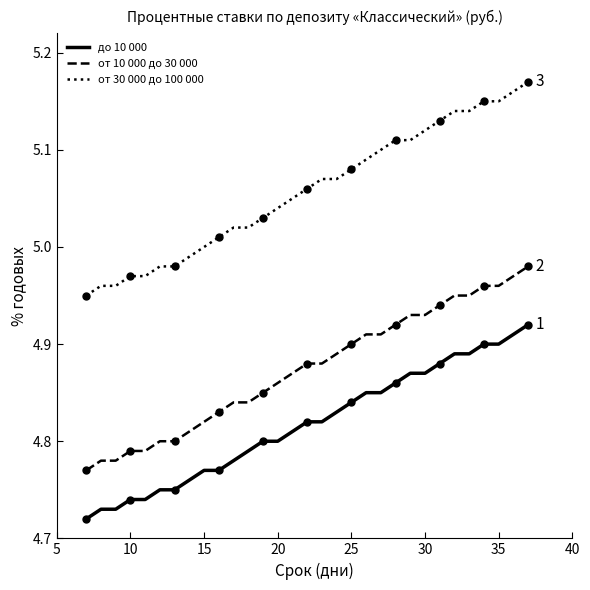

Which series has the widest spread of values?

от 30 000 до 100 000